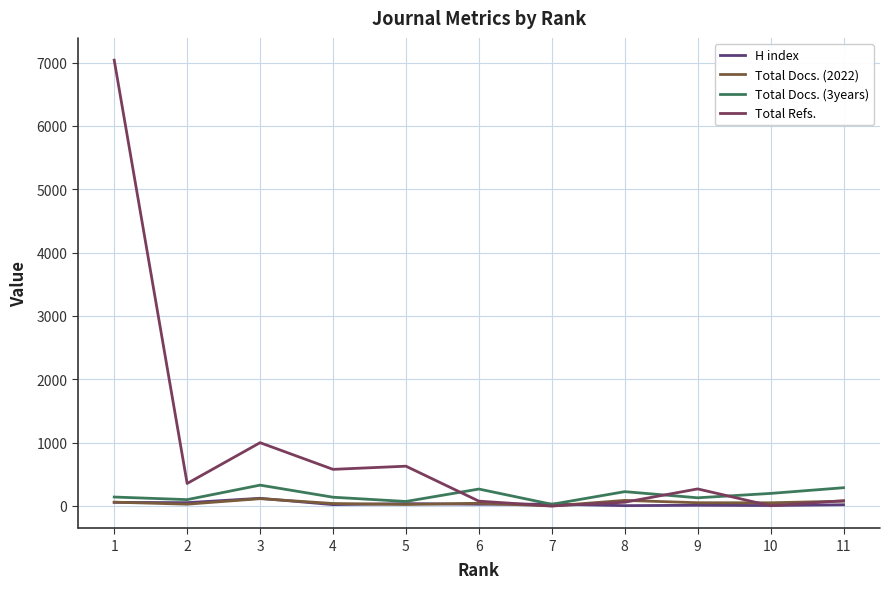

At how many categories does at least one series exceed 3543?

1